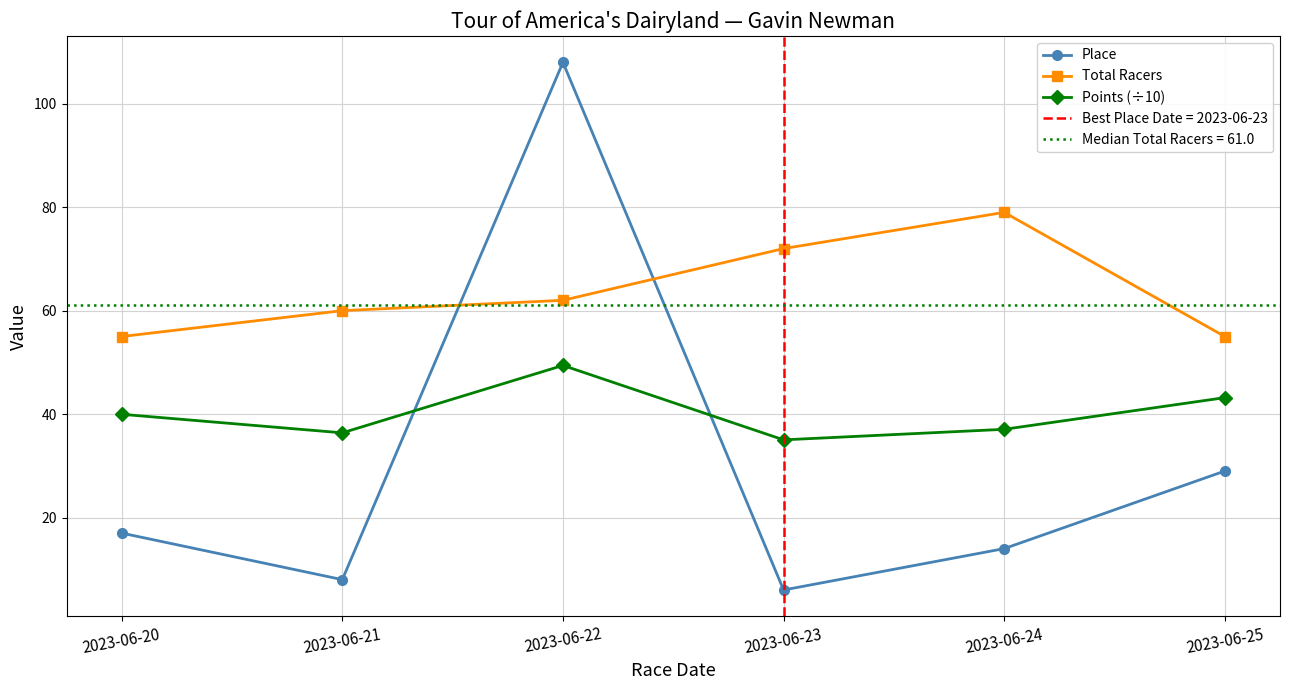

How many values in the Points (÷10) series exceed 39?

3